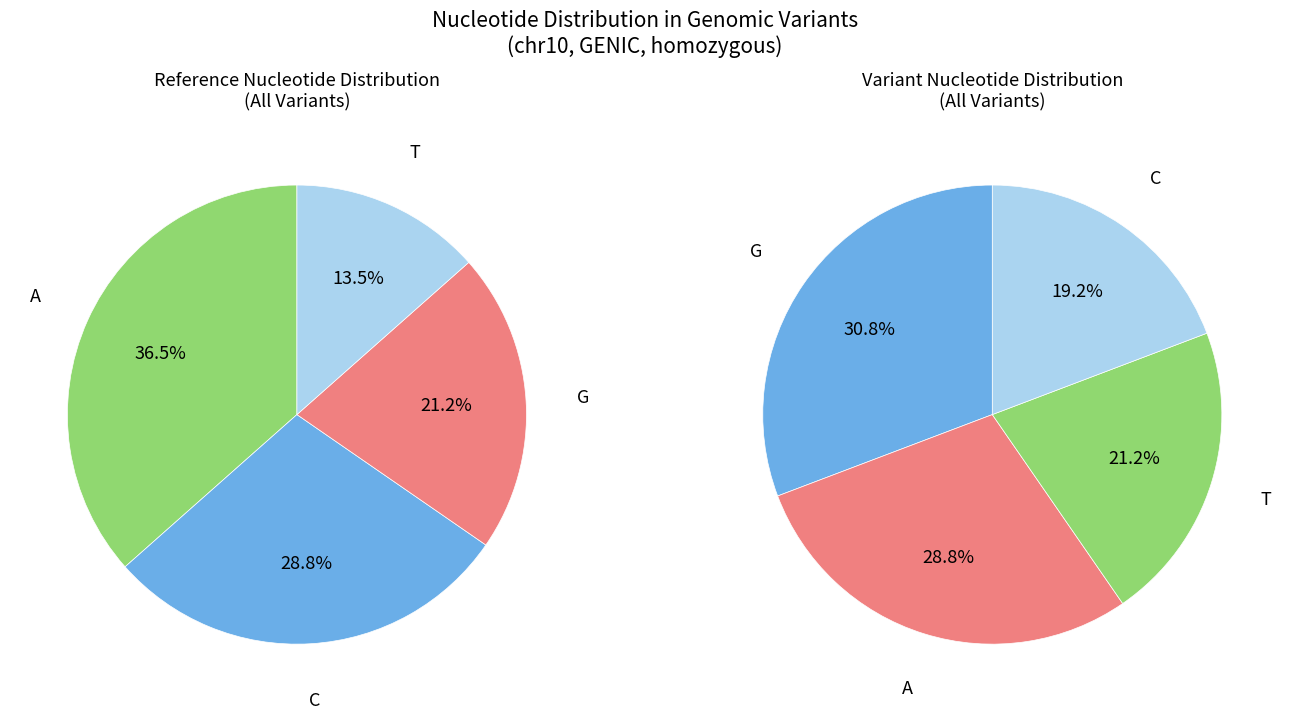

To the nearest percent, what percentage of the pie is A?

29%